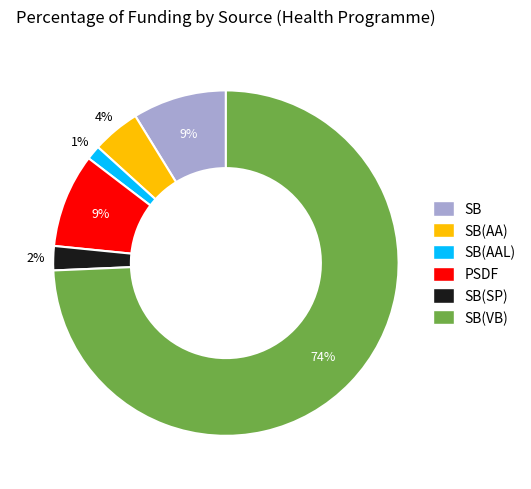

Which category accounts for the majority?

SB(VB)